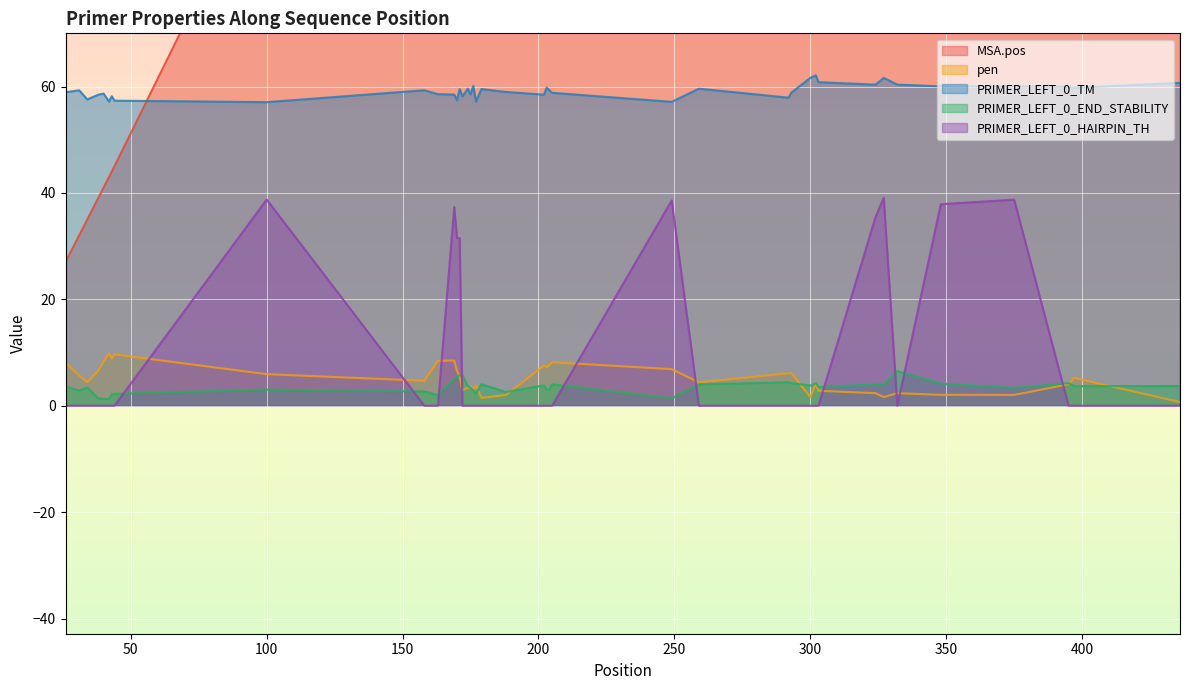

What is the value of the PRIMER_LEFT_0_END_STABILITY point at the 9th from the left?

3.0